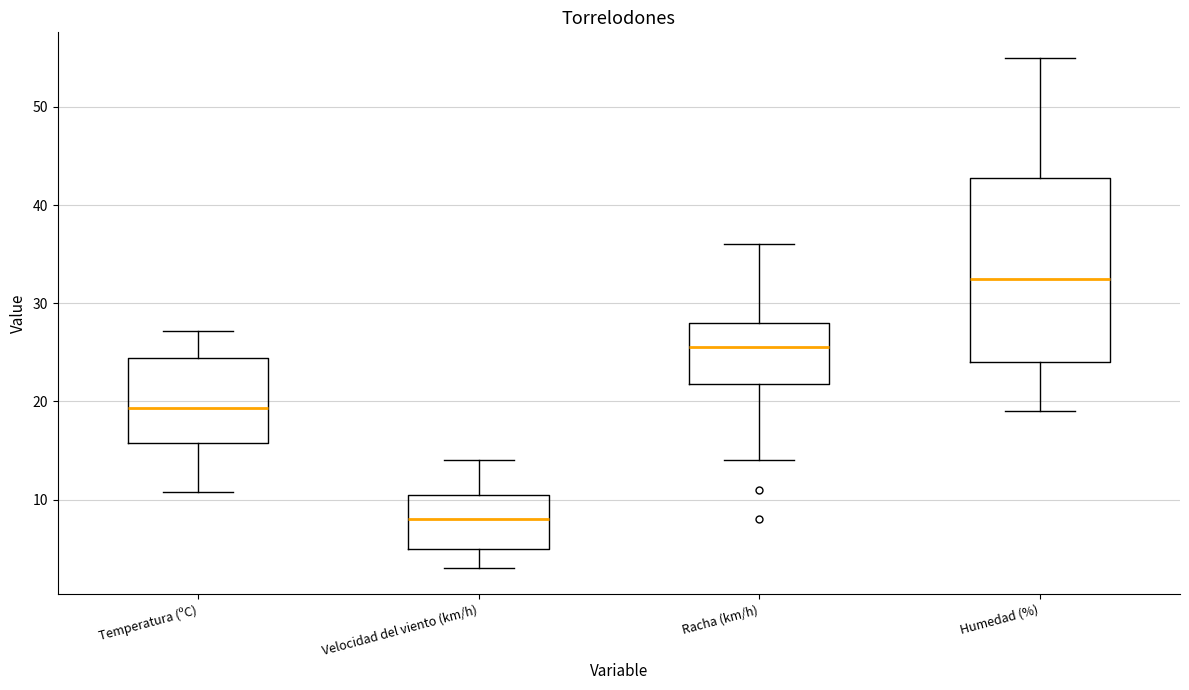

Which box has the lowest median line?

Velocidad del viento (km/h)